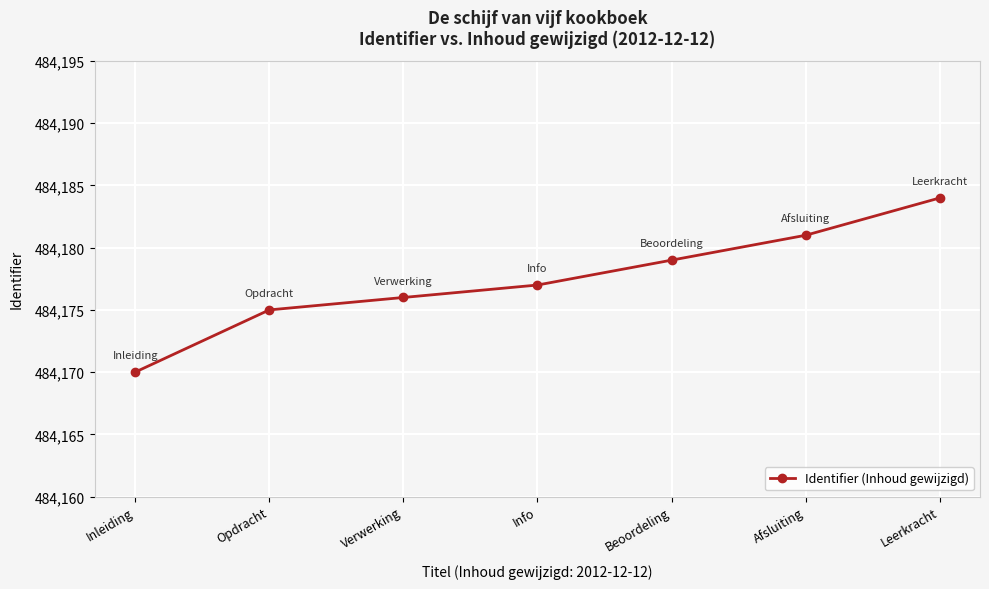

What is the sum of the values at Verwerking and Leerkracht?

968360